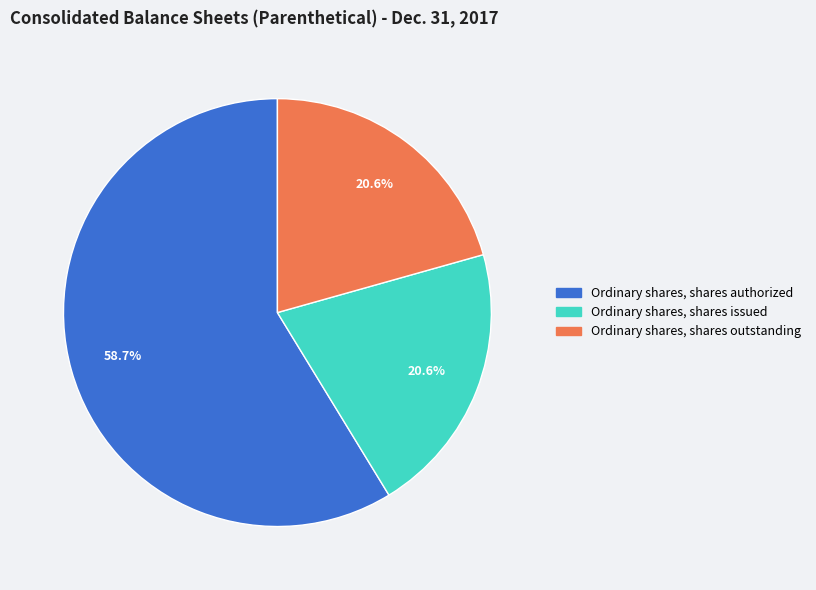

The Ordinary shares, shares outstanding slice represents 21% of the pie. True or false?

True